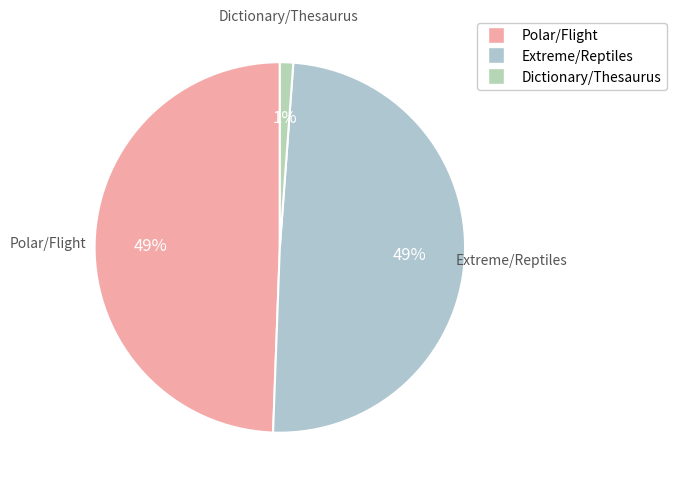

To the nearest percent, what portion does Polar/Flight represent?

49%